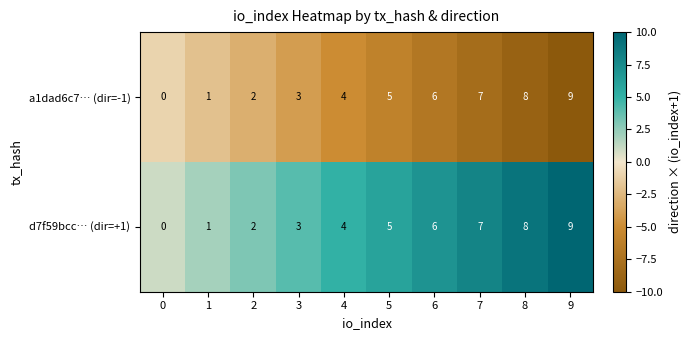

Which category has the highest value across all series?

9